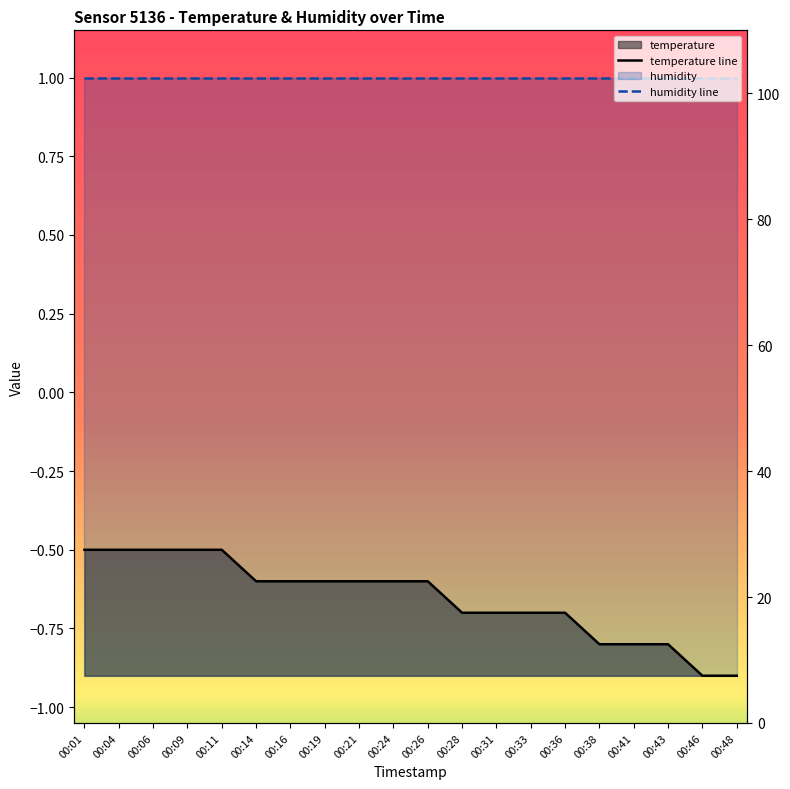

Which has a higher value, 00:01 or 00:48?

00:01